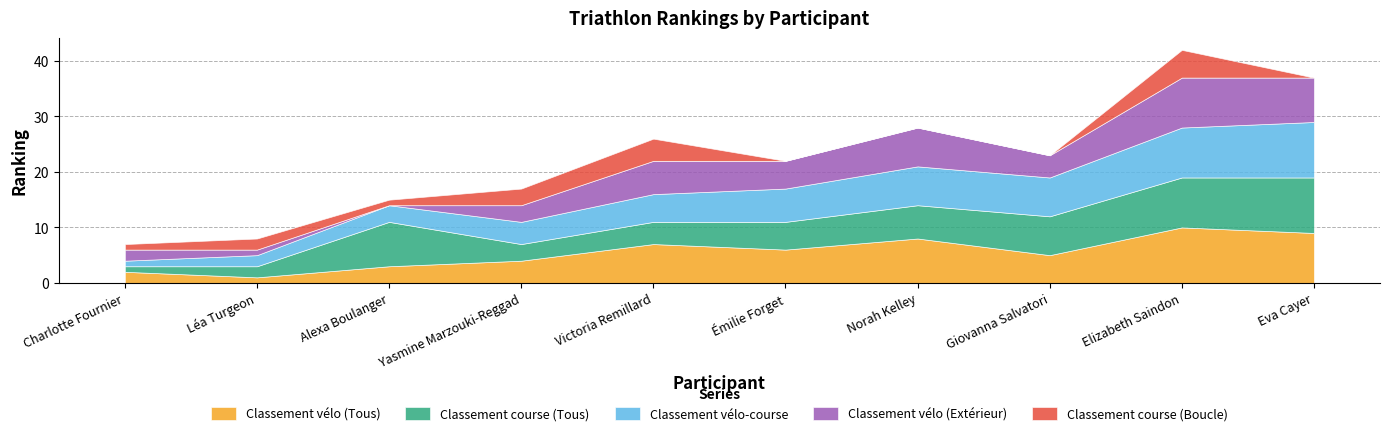

Between Victoria Remillard and Eva Cayer, which series saw the biggest shift?

Classement course (Tous)